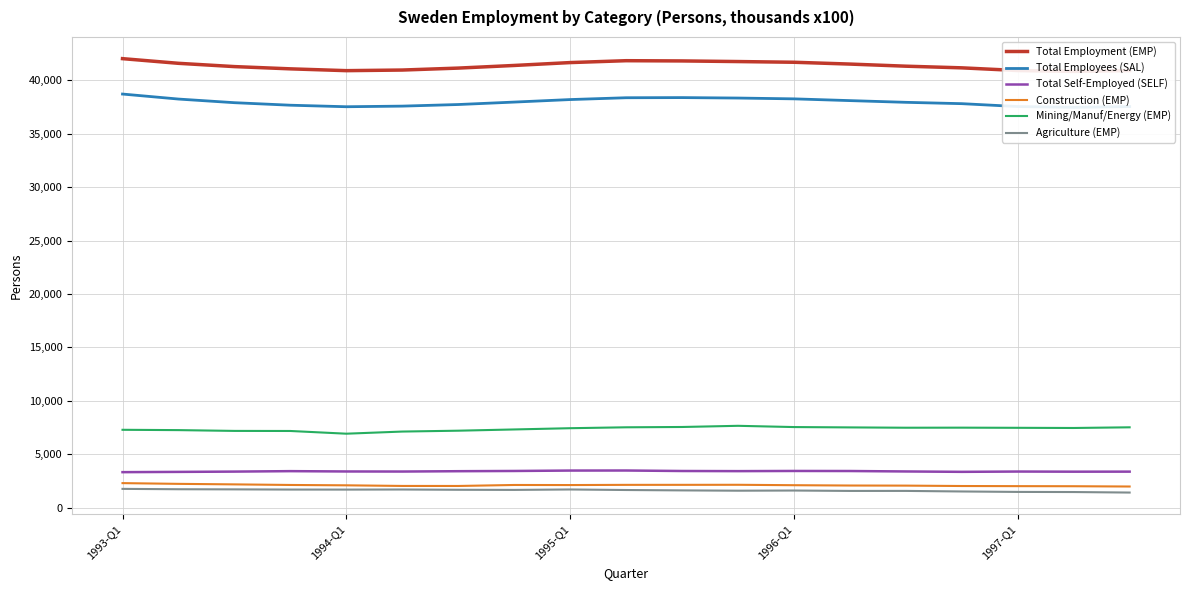

How many interior local valleys does the Mining/Manuf/Energy (EMP) series have?

3